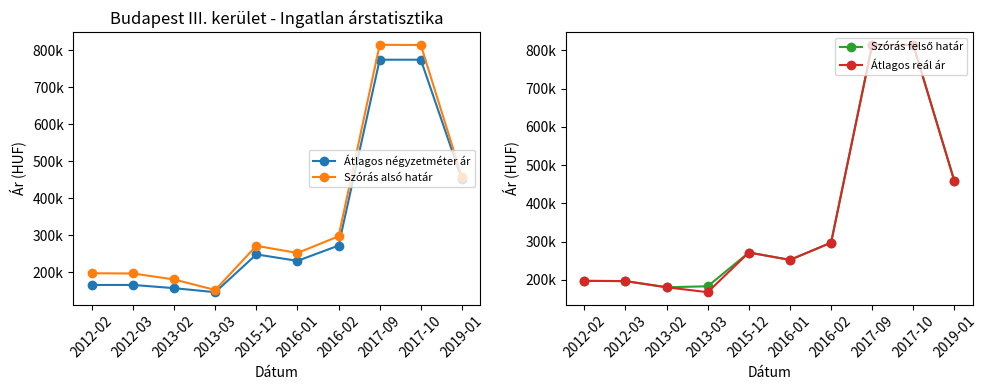

Is it true that Átlagos négyzetméter ár equals 42843 at 2012-03?

False